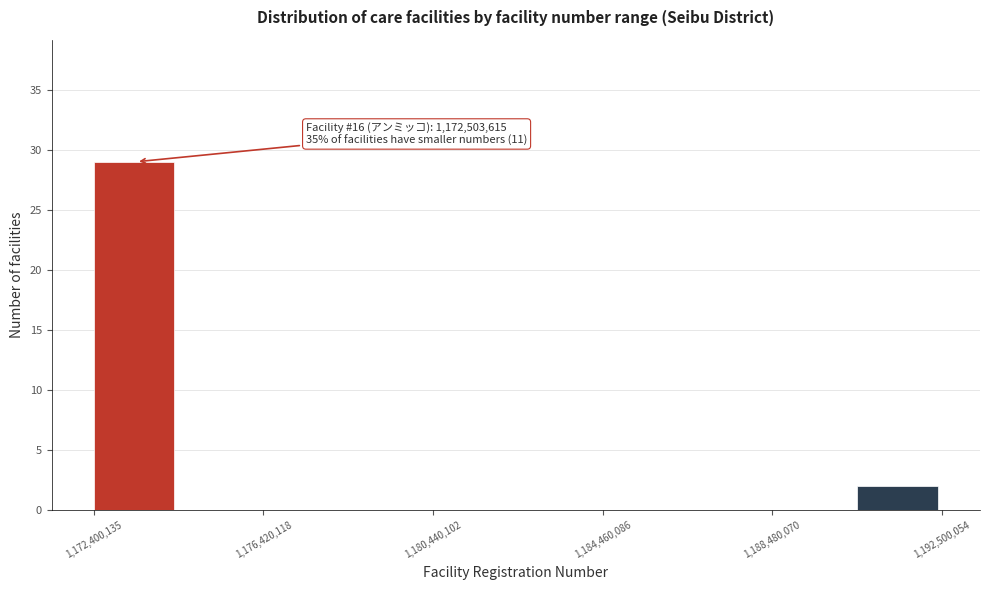

Over which range of the x-axis is the bar tallest?

1172500000 to 1174500000